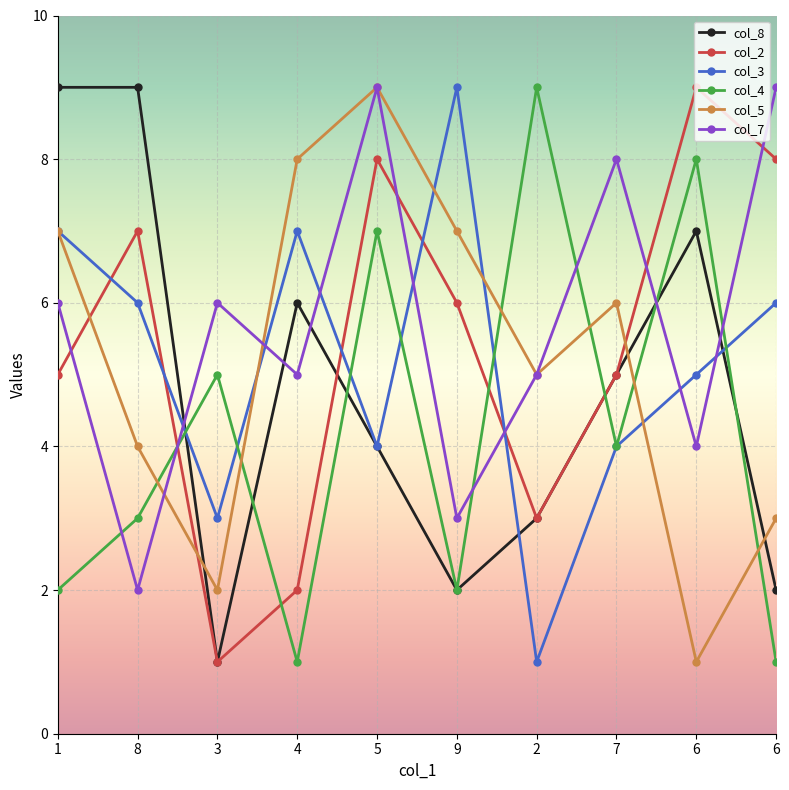

What are all the series names shown in the legend?

col_8, col_2, col_3, col_4, col_5, col_7